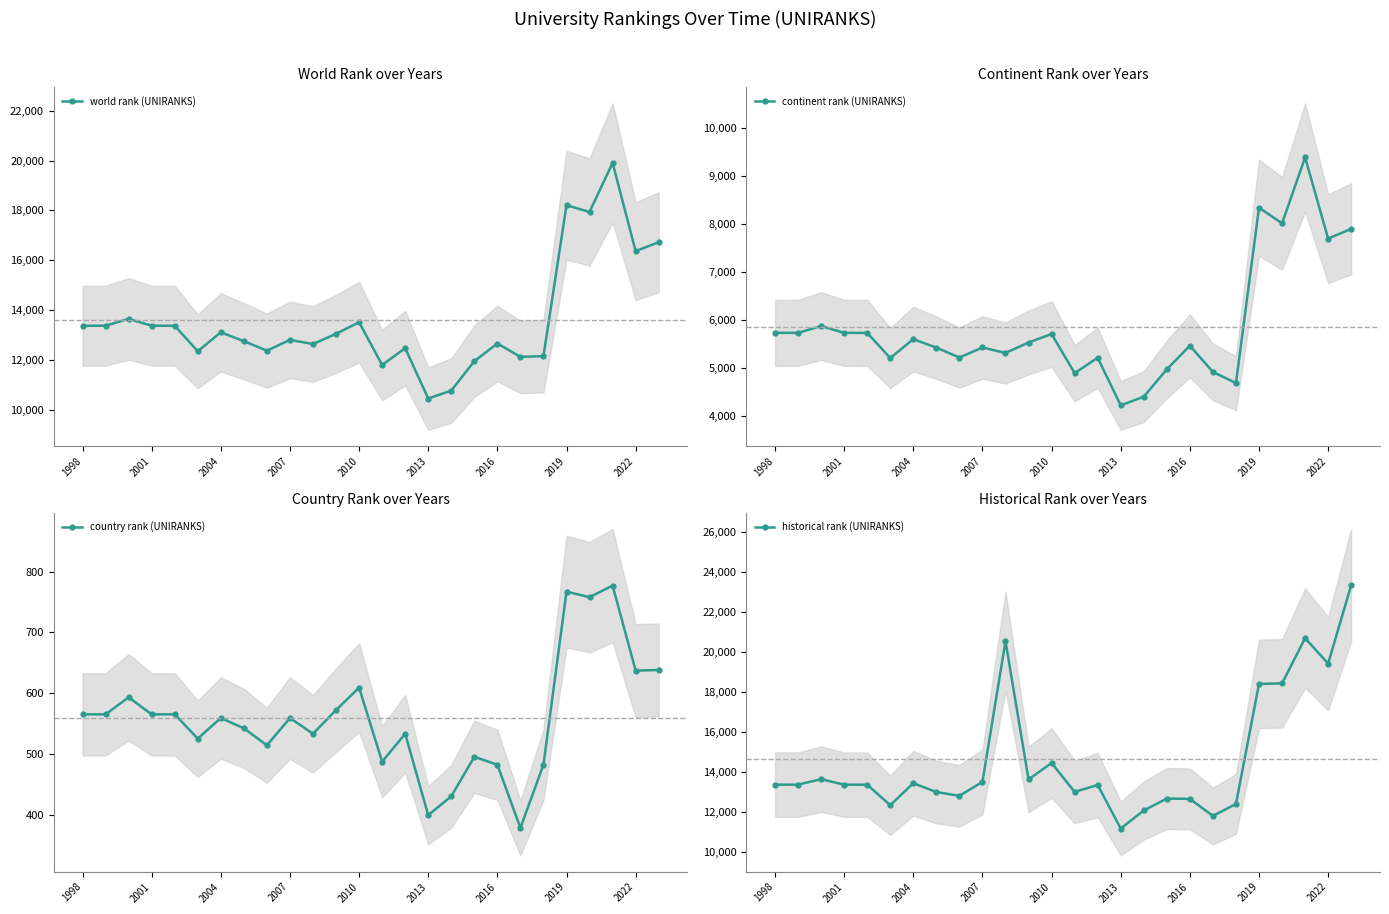

Which series has the largest range (max minus min)?

historical rank (UNIRANKS)